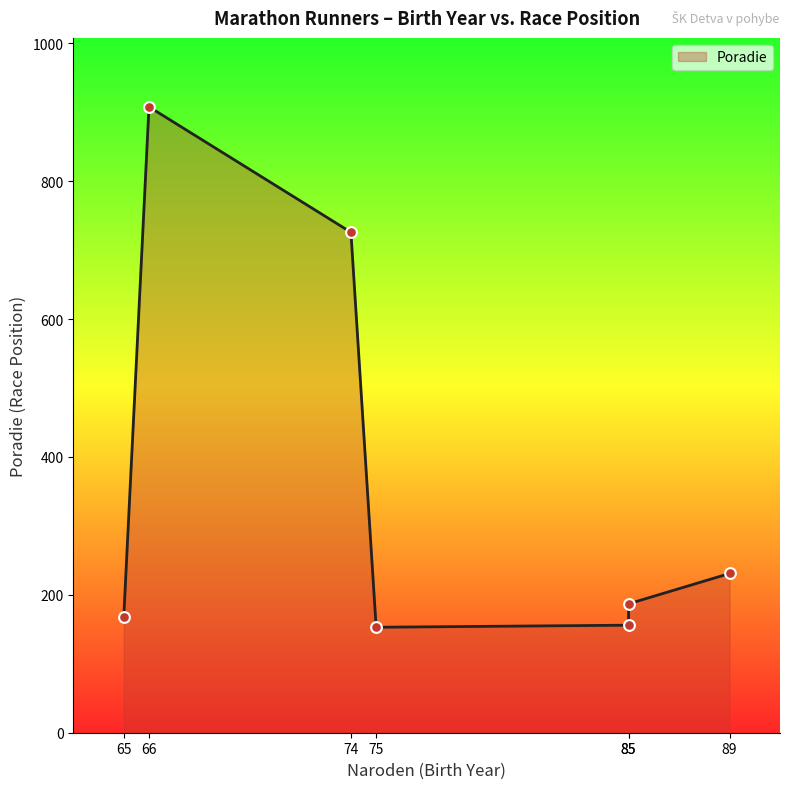

What is the change in value from 74 to 89?

-495